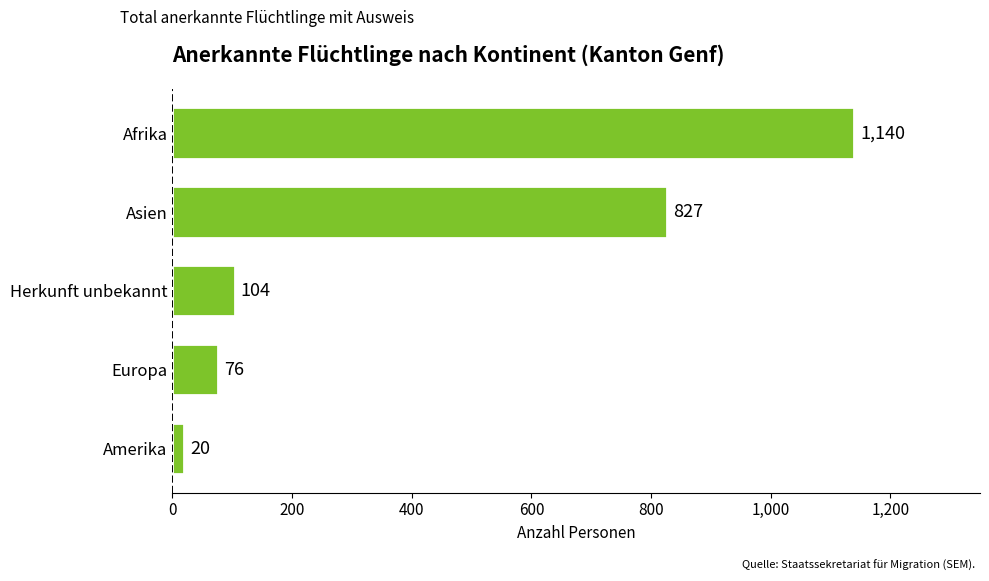

What is the sum of all values?

2167